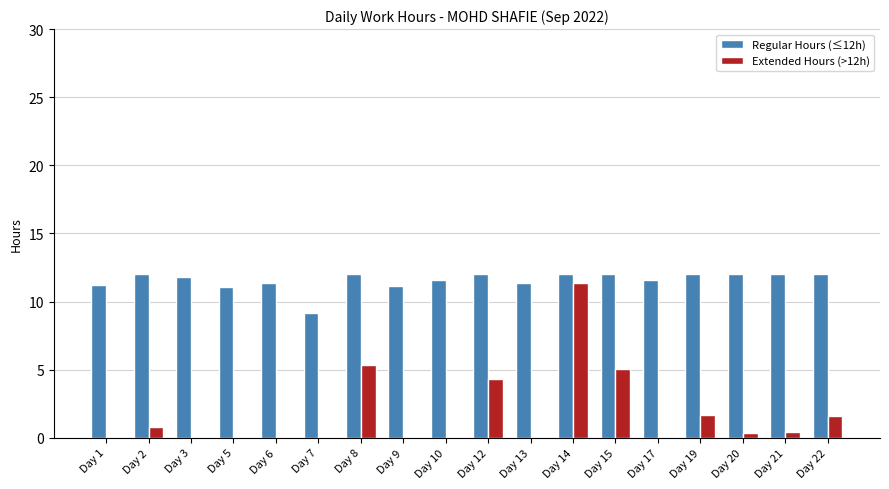

Which series has the widest spread of values?

Extended Hours (>12h)